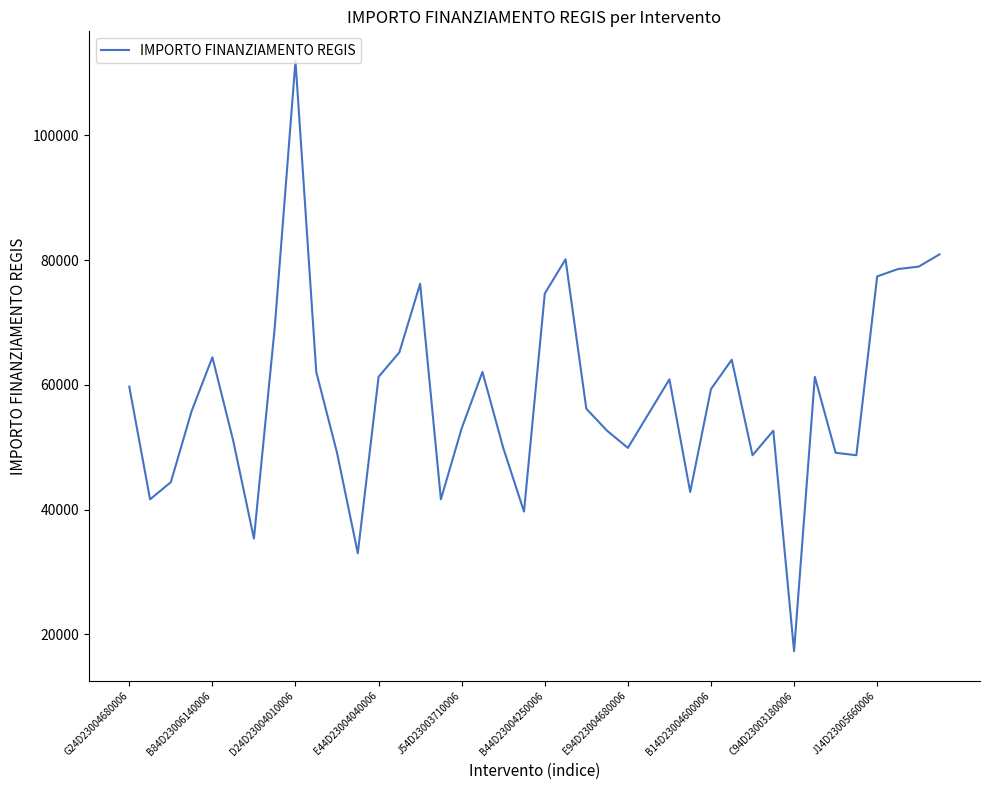

What is the maximum value shown in the chart?

111949.1